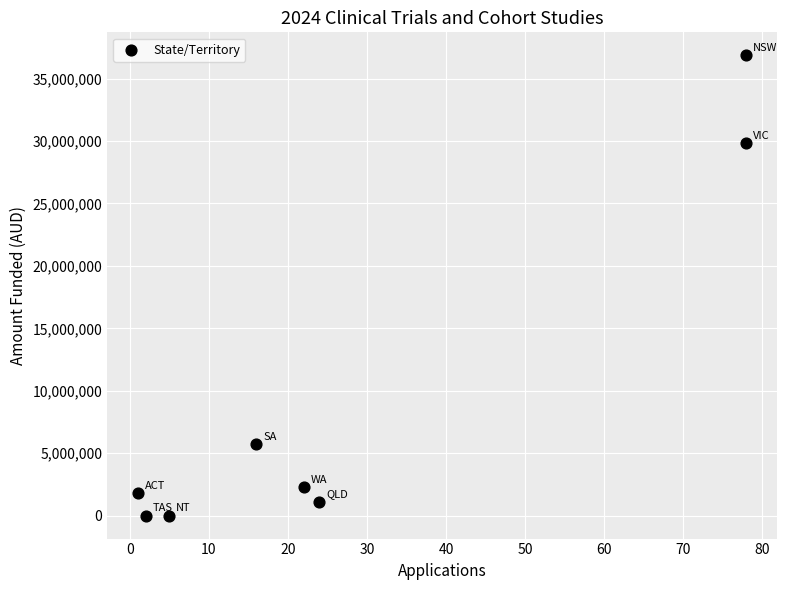

What Y value in the scatter plot is closest to 18434080?

29815893.2